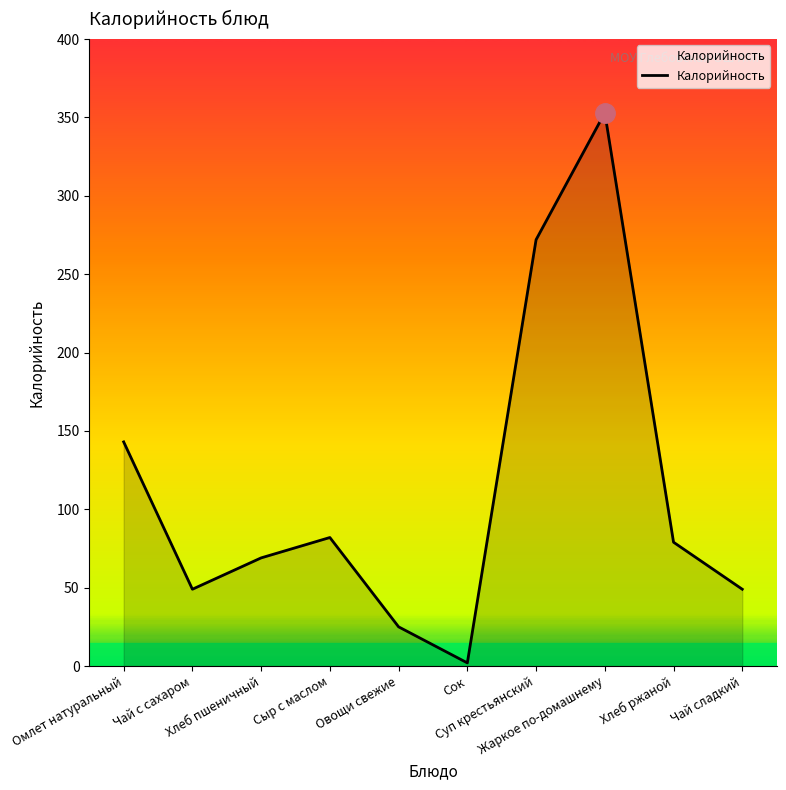

What is the ratio of the value at Овощи свежие to the value at Суп крестьянский?

0.1